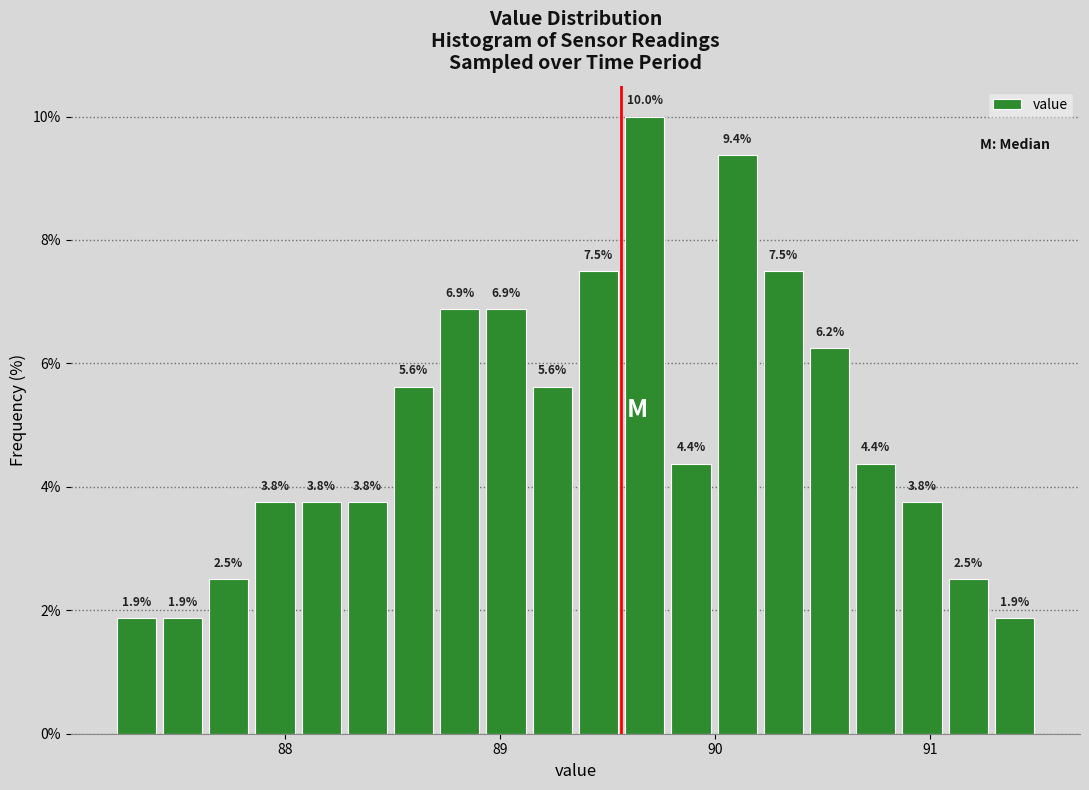

Read against the x-axis, roughly where is the centre of the tallest bar?

89.7